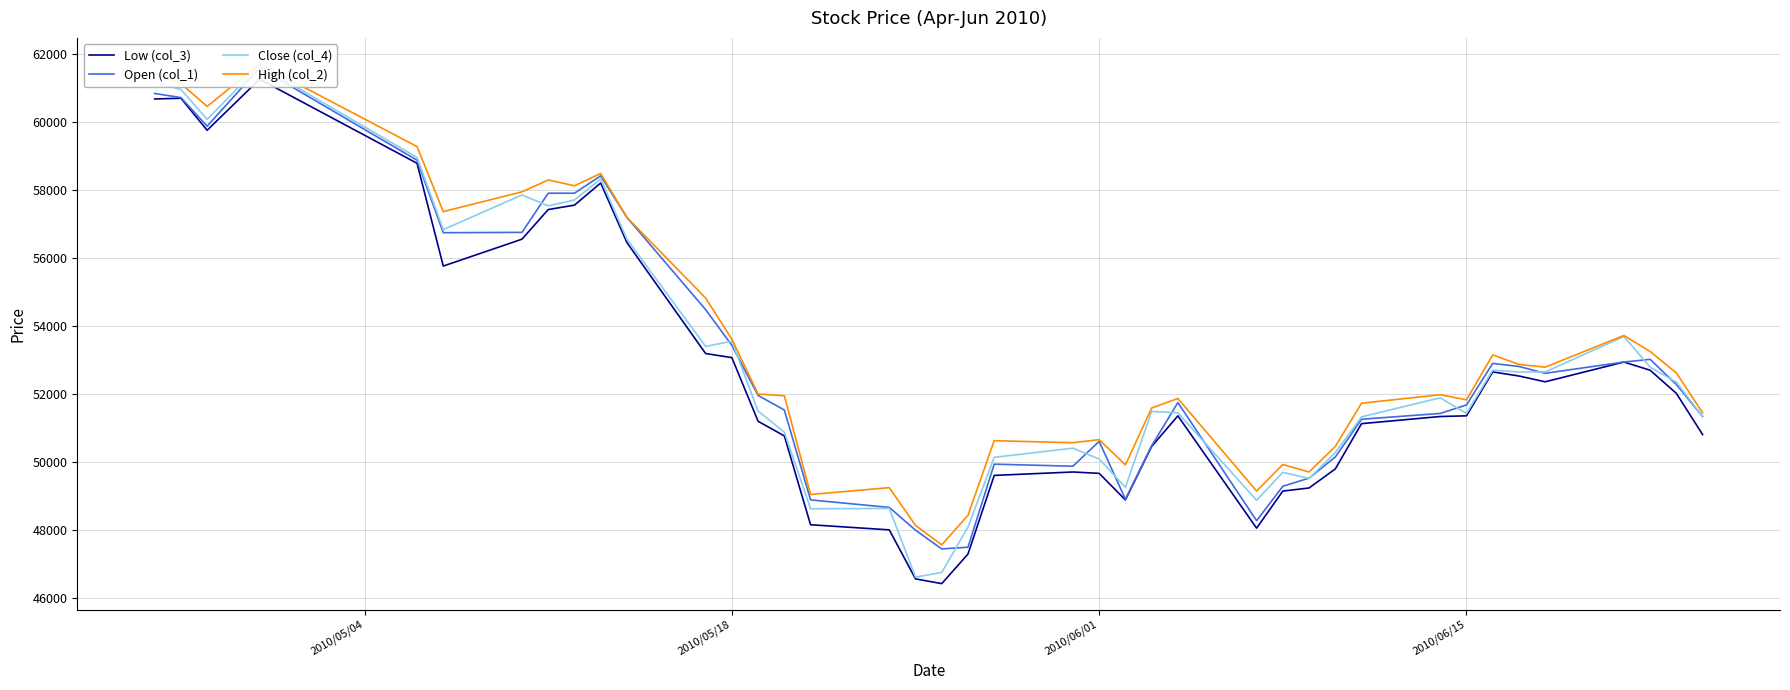

Does the chart display data point markers on the line(s)?

No